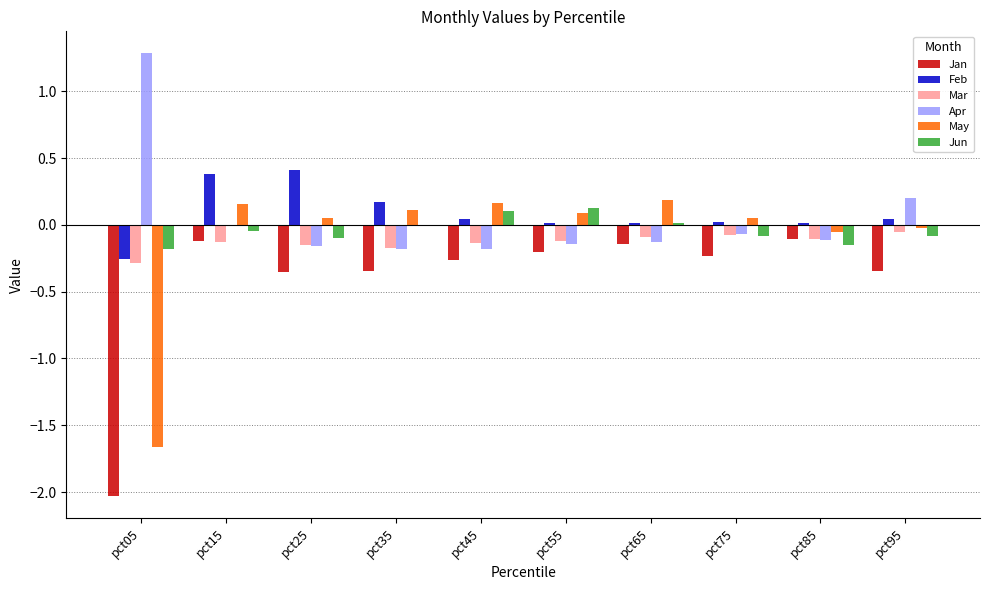

What is the maximum value shown in the chart?

1.3